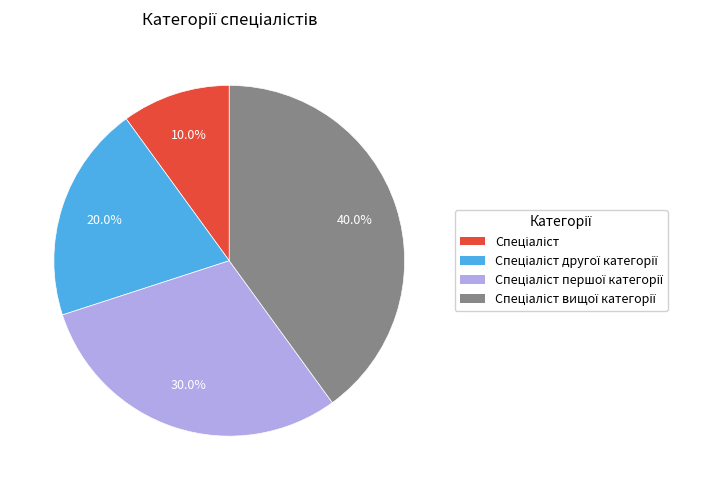

Is there a majority slice in this chart?

No